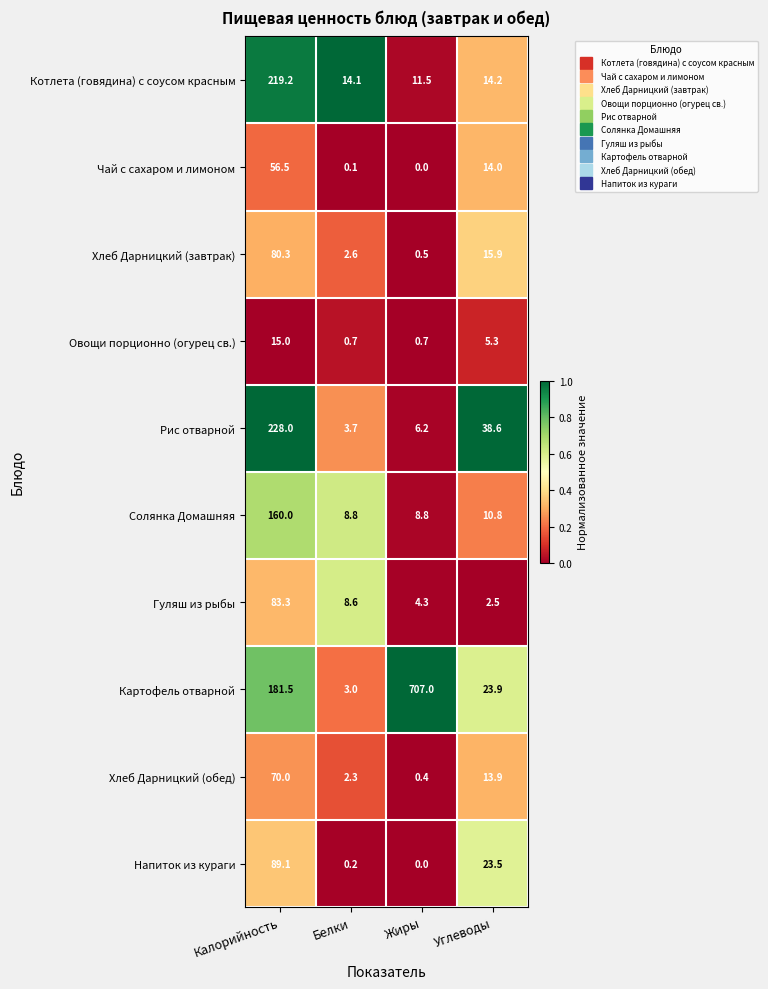

Which series has the largest range (max minus min)?

Картофель отварной